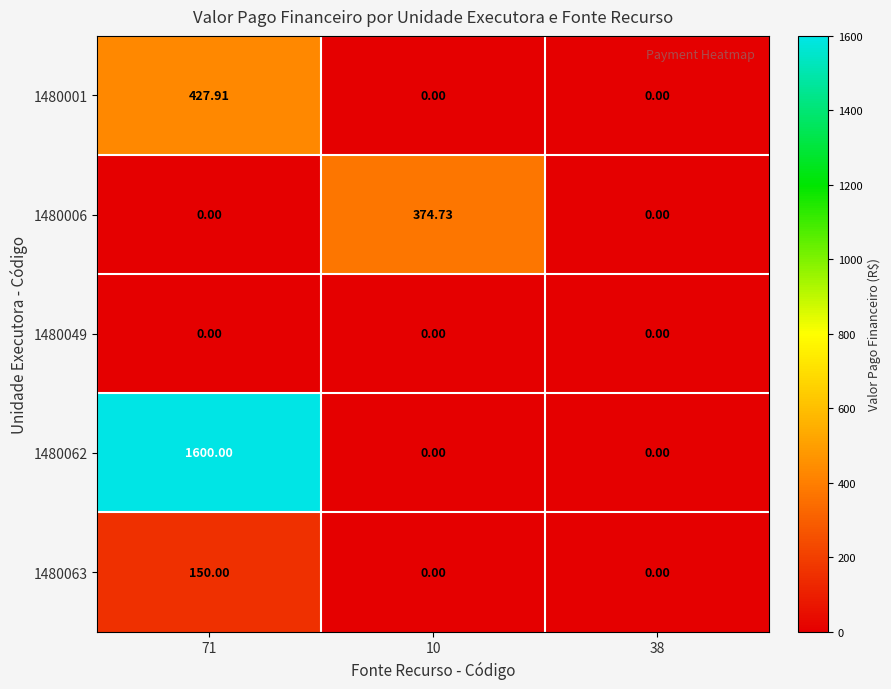

Is the value of 1480063 at 71 greater than the value of 1480006 at 38?

Yes